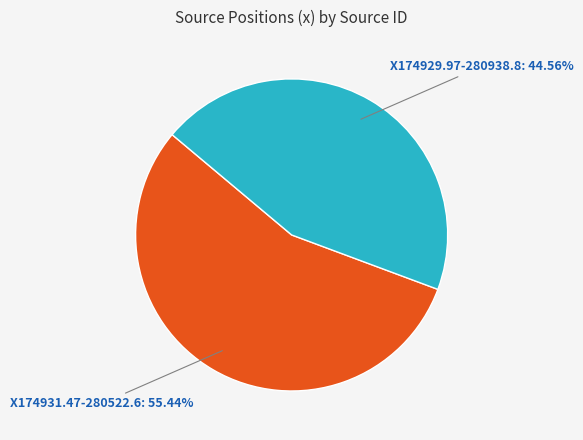

Is there a majority slice in this chart?

Yes